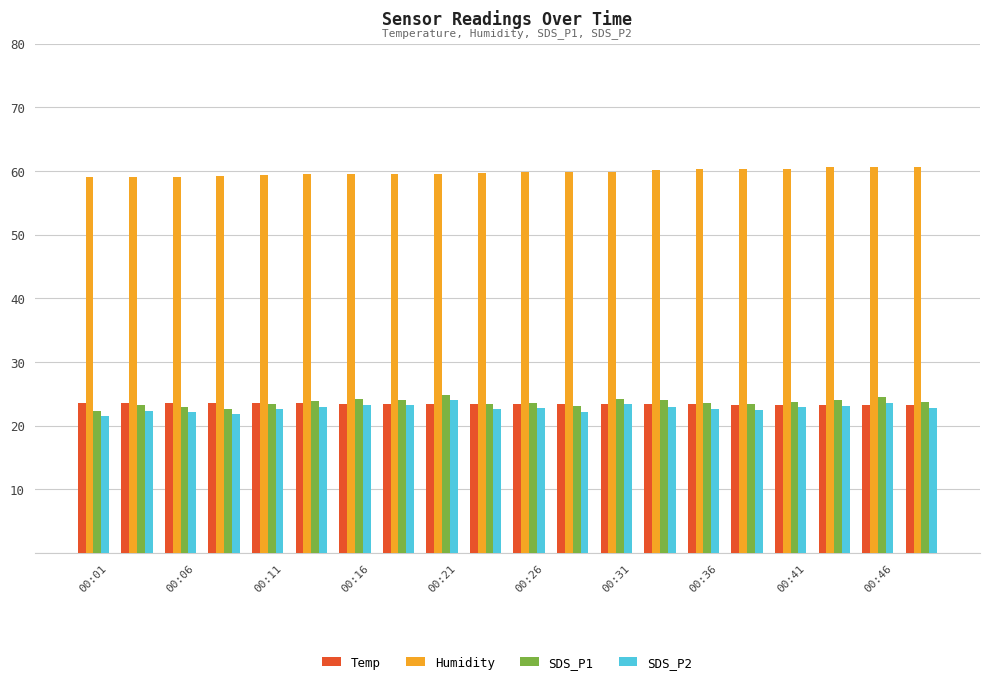

Which series has the largest total across all categories?

Humidity